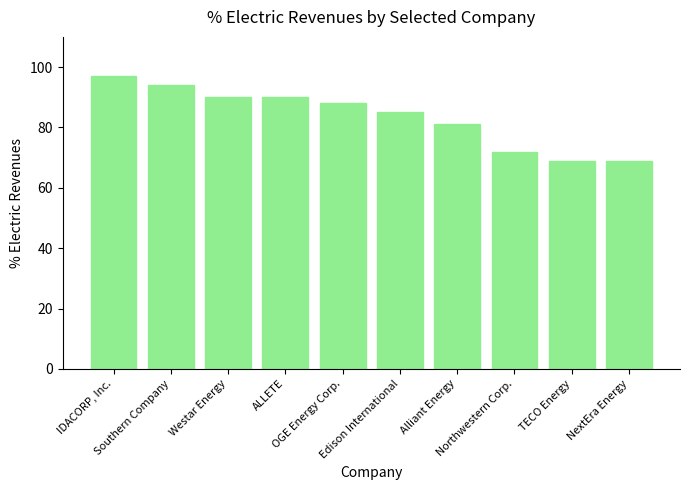

What is the difference between the maximum and minimum values?

28